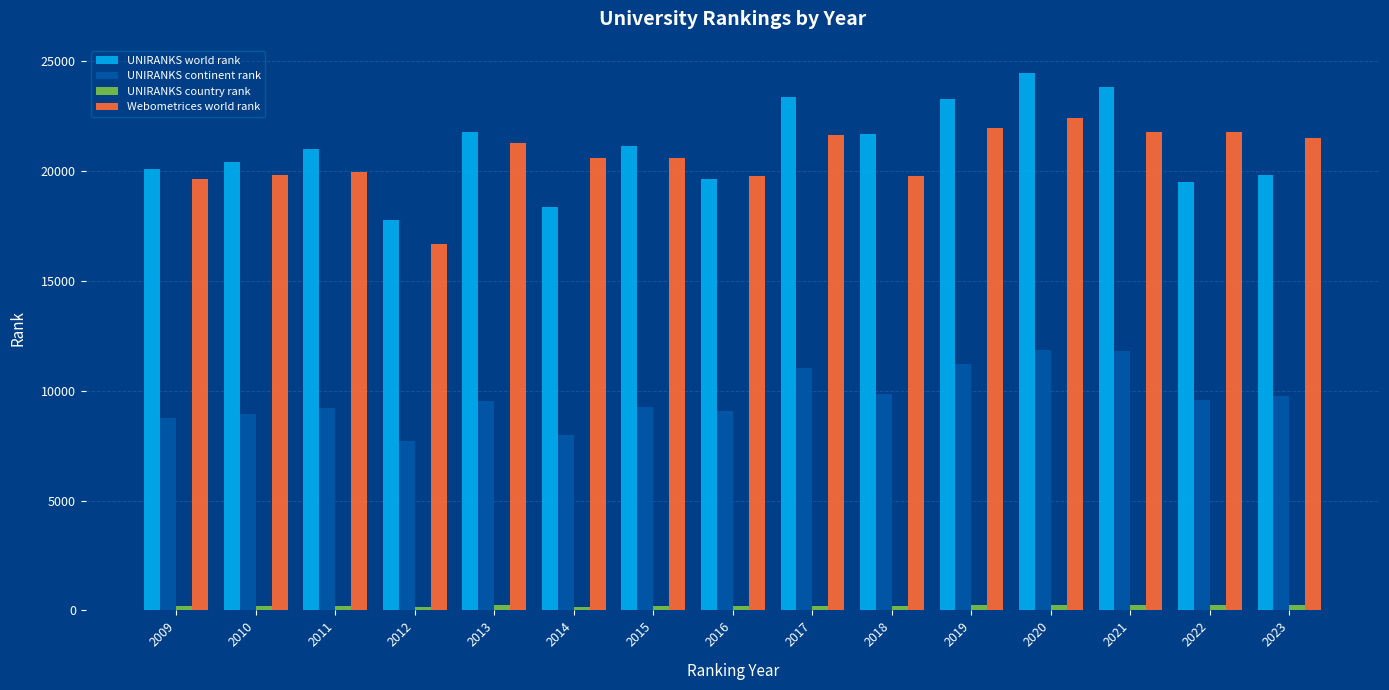

What is the difference between the highest and lowest values at 2018?

21509